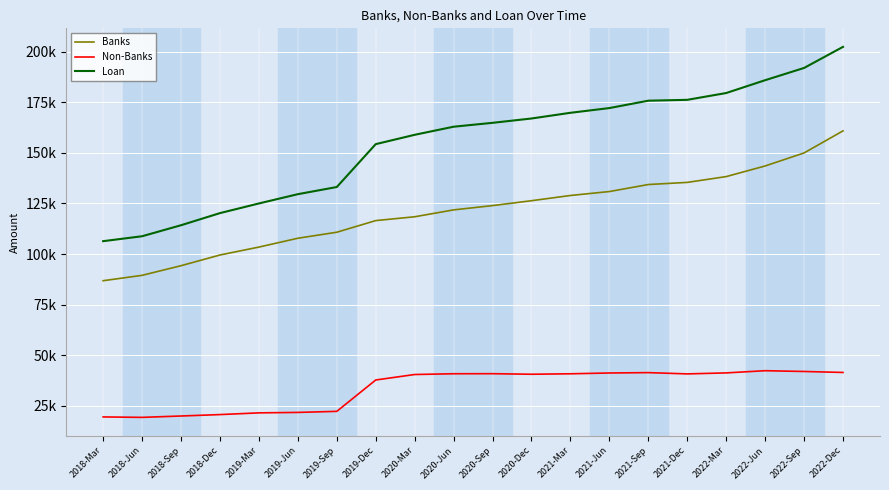

Rank the series at 2019-Dec from lowest to highest value.

Non-Banks, Banks, Loan